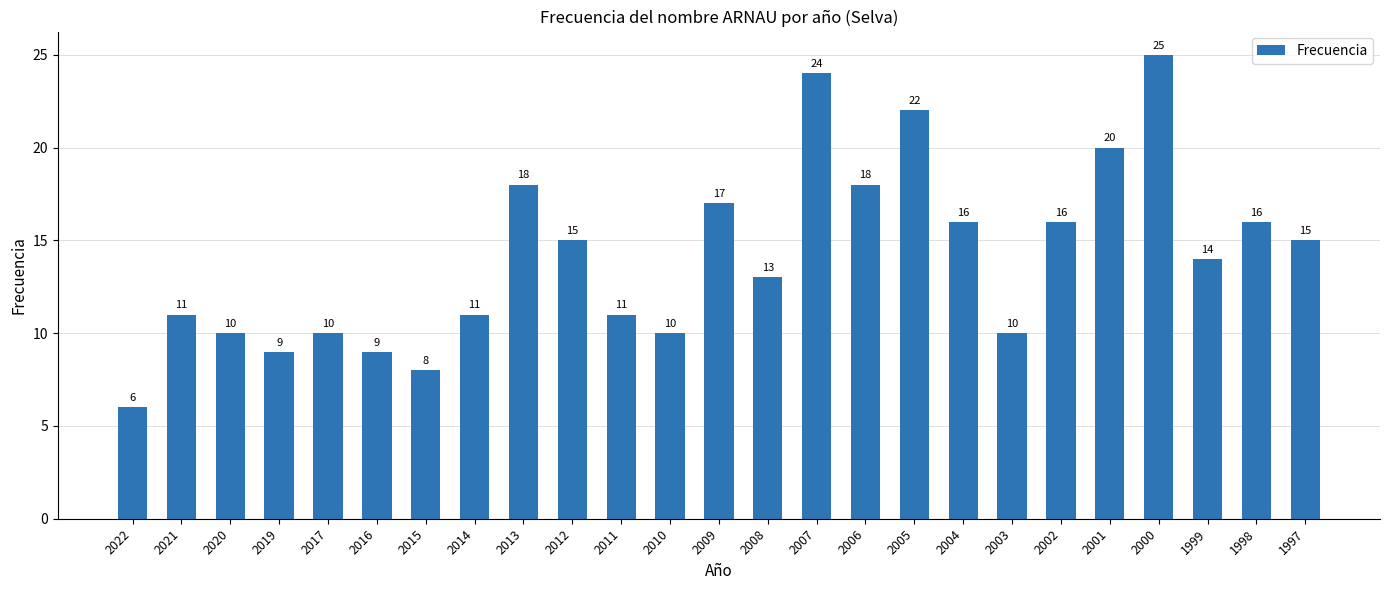

What is the sum of the values at 2004 and 2000?

41